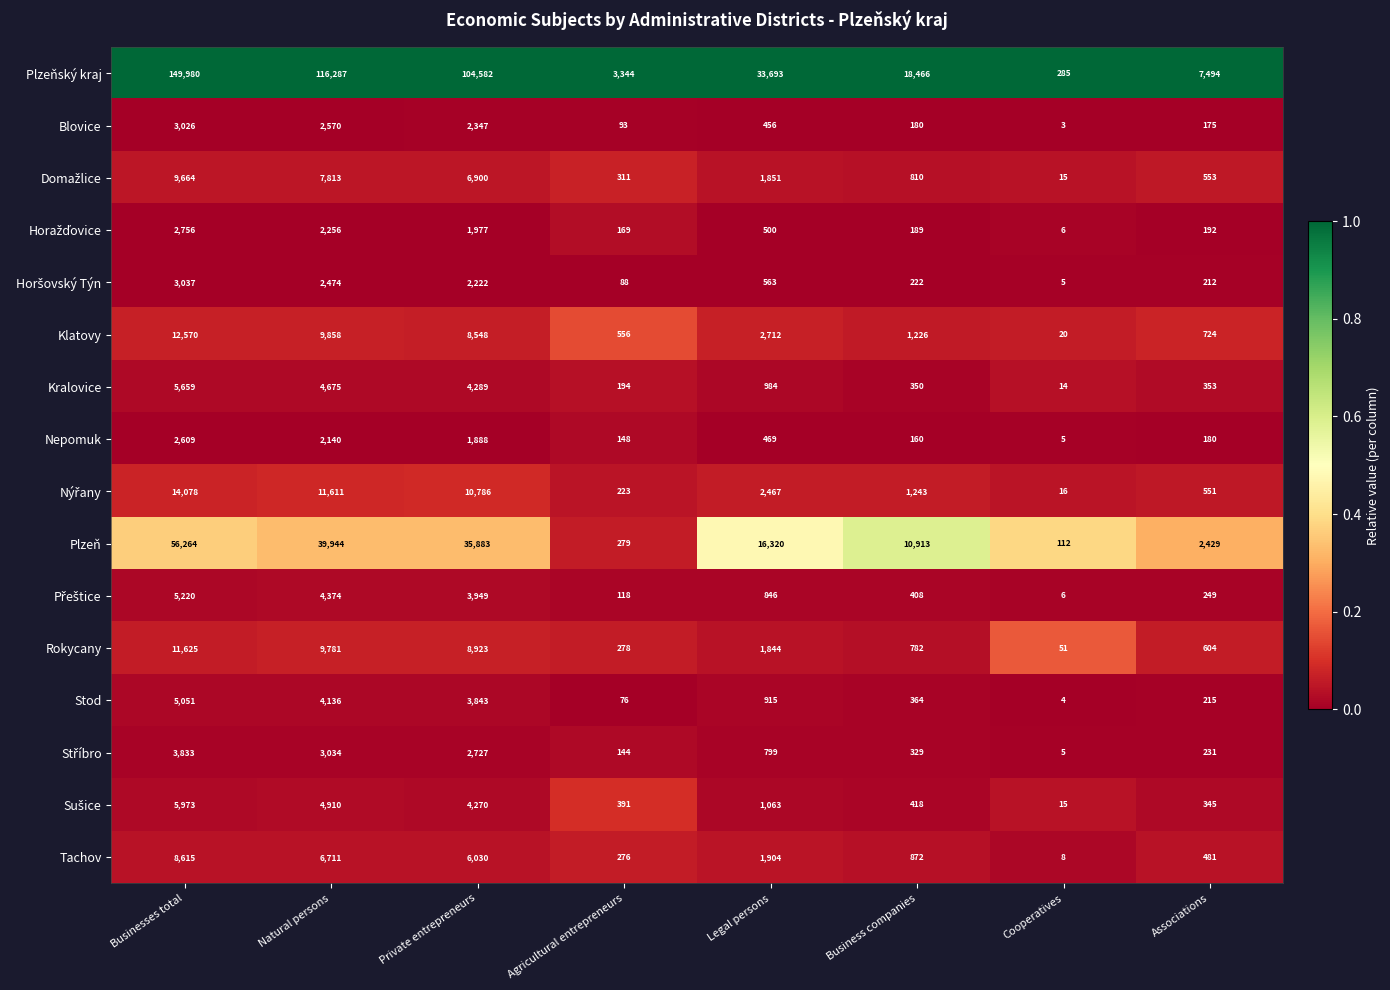

Which series changed the most between Private entrepreneurs and Legal persons?

Plzeňský kraj